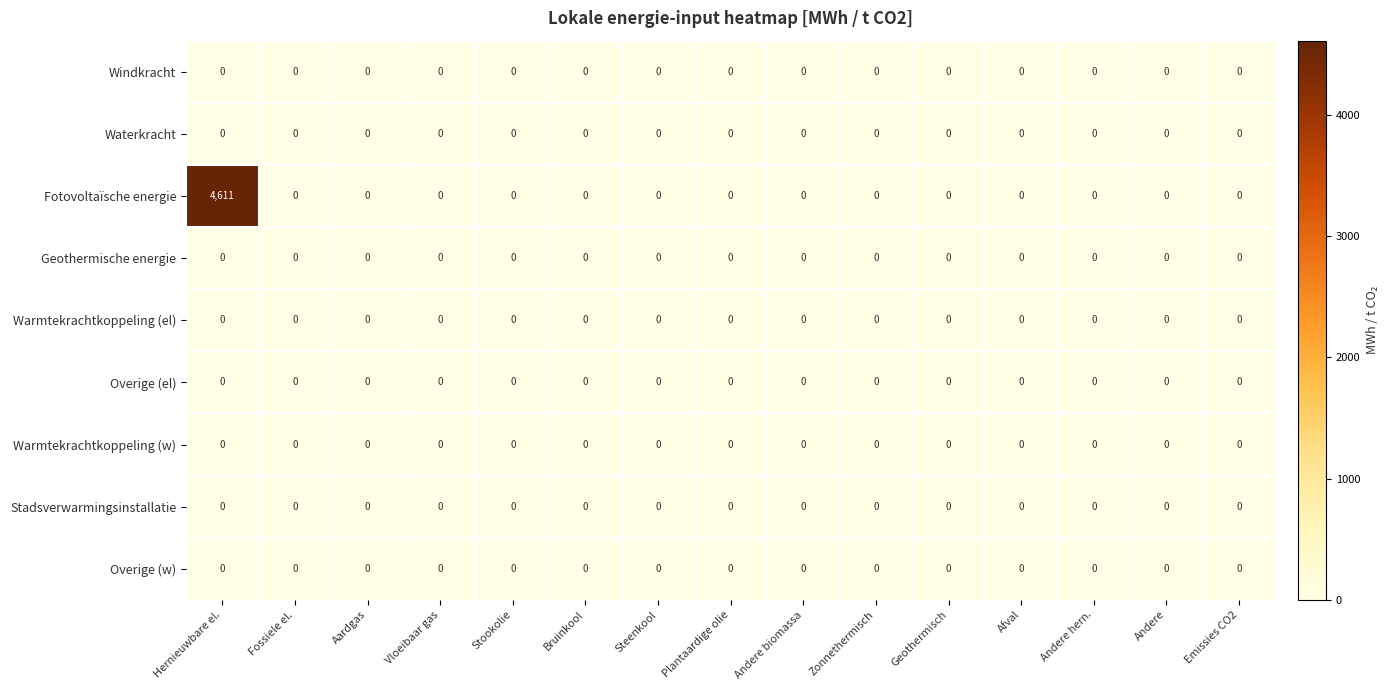

Which series has the largest total across all categories?

Fotovoltaïsche energie